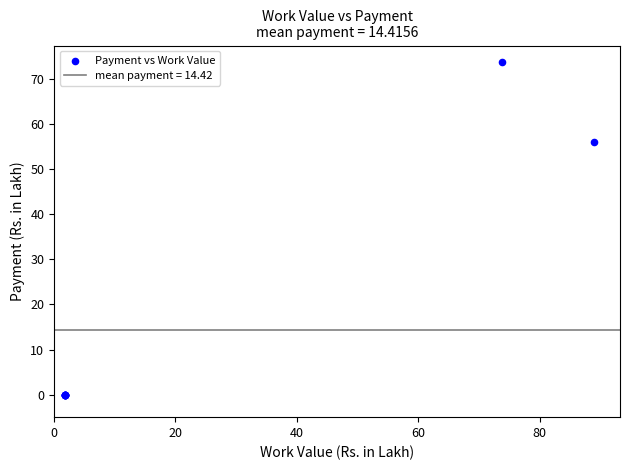

What Y value in the scatter plot is closest to 36?

56.0